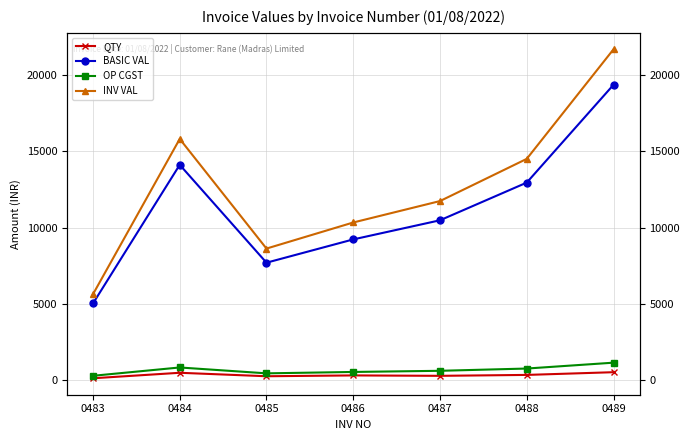

At which category does BASIC VAL reach its first local valley?

0485